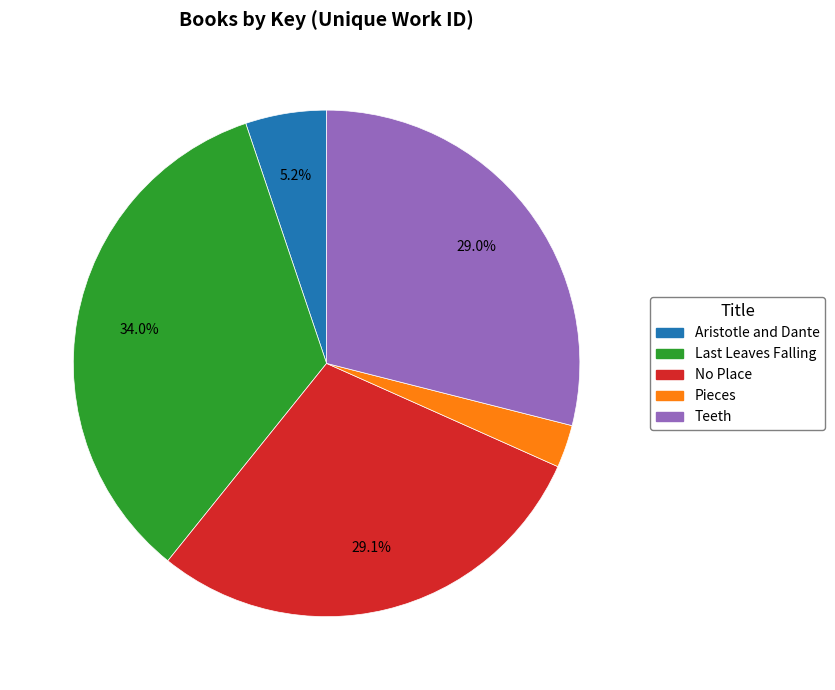

Is the sum of Pieces and No Place greater than half?

No